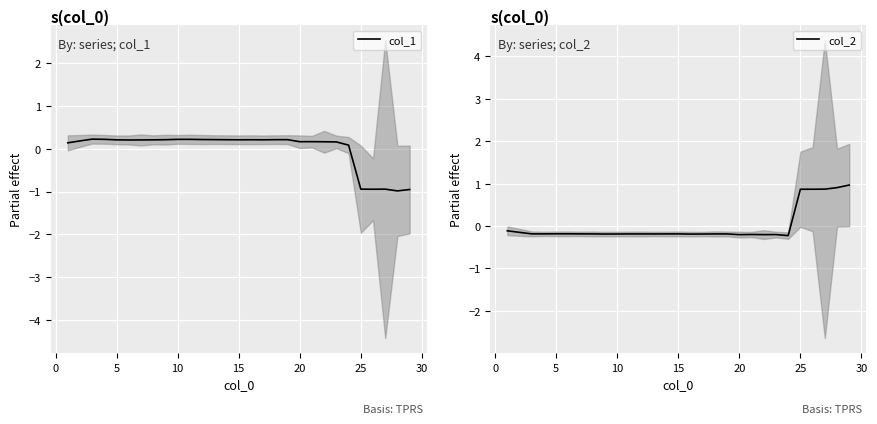

Where does the col_2 series first go above 0?

25